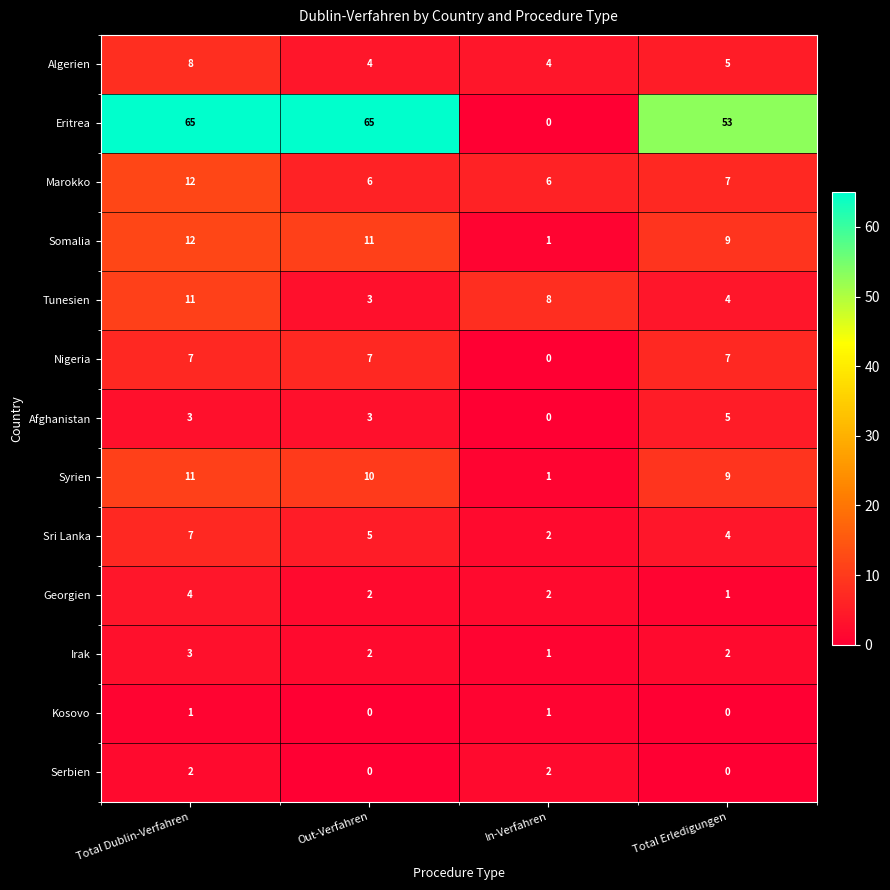

How many positive values does the Nigeria series have?

3